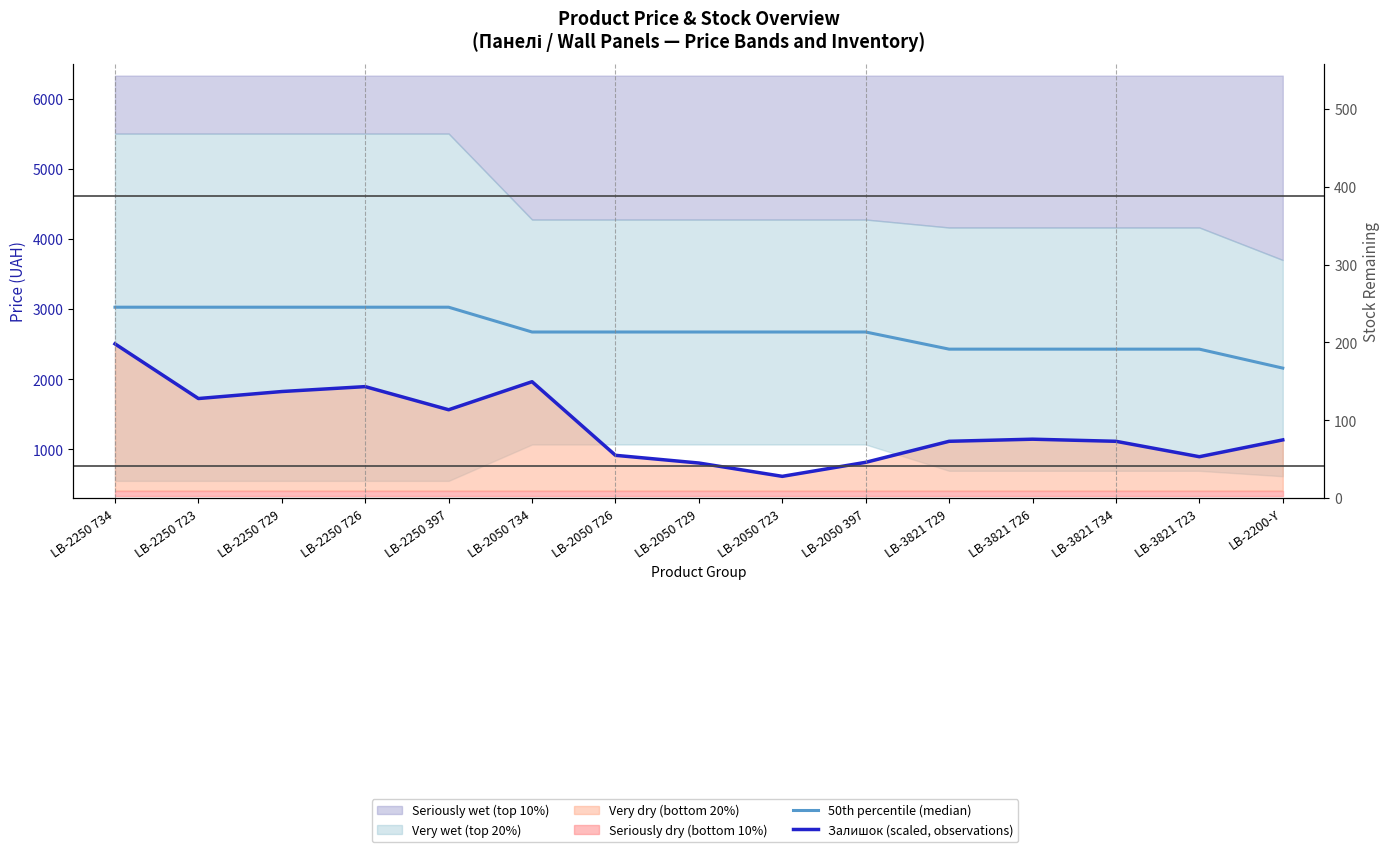

True or false: Залишок (scaled, observations) and 50th percentile (median) cross at least once.

False